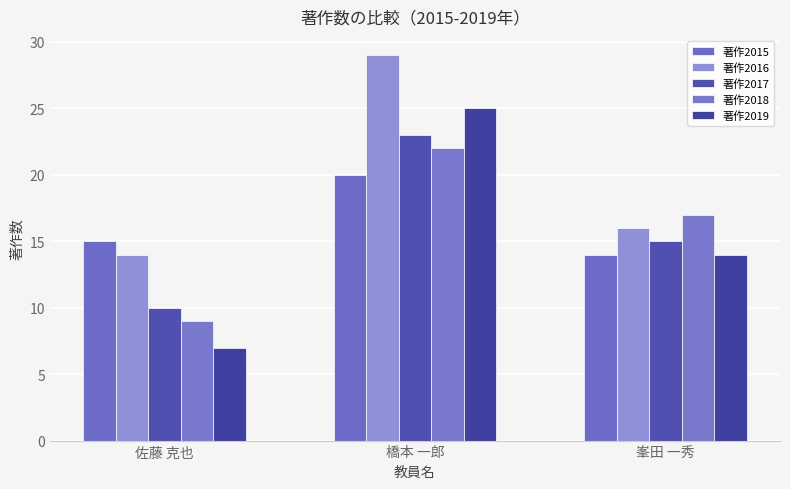

The 著作2018 series shows 17 at 峯田 一秀. True or false?

True